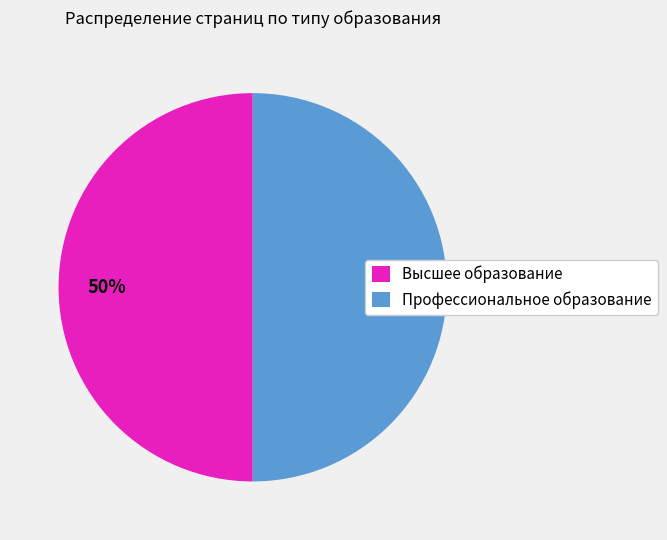

To the nearest percent, what is the difference between the largest and smallest slice percentages?

0%